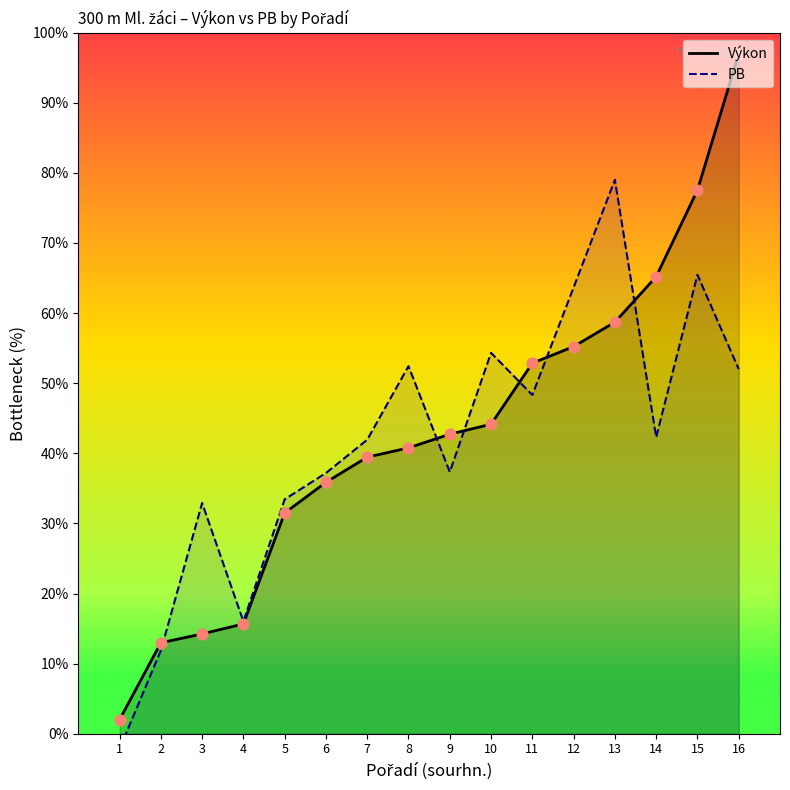

Between 5 and 8, which is larger?

8